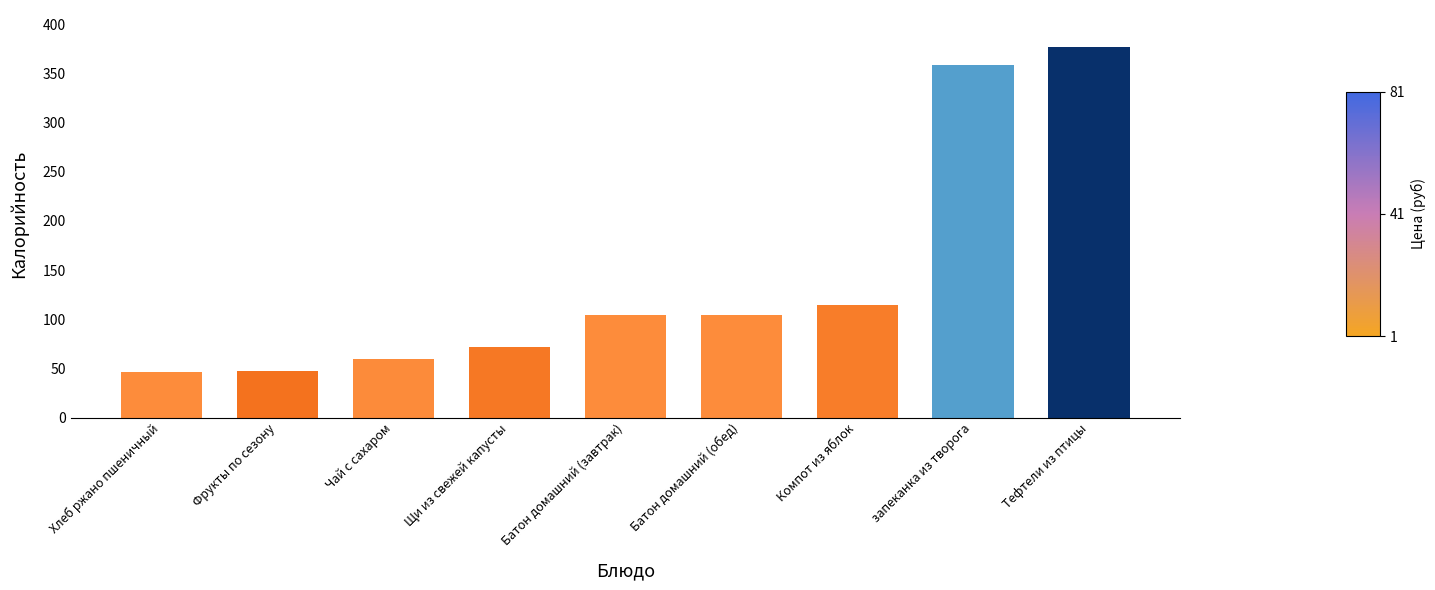

Approximately how many times larger is the value at Хлеб ржано пшеничный compared to Компот из яблок?

0.4